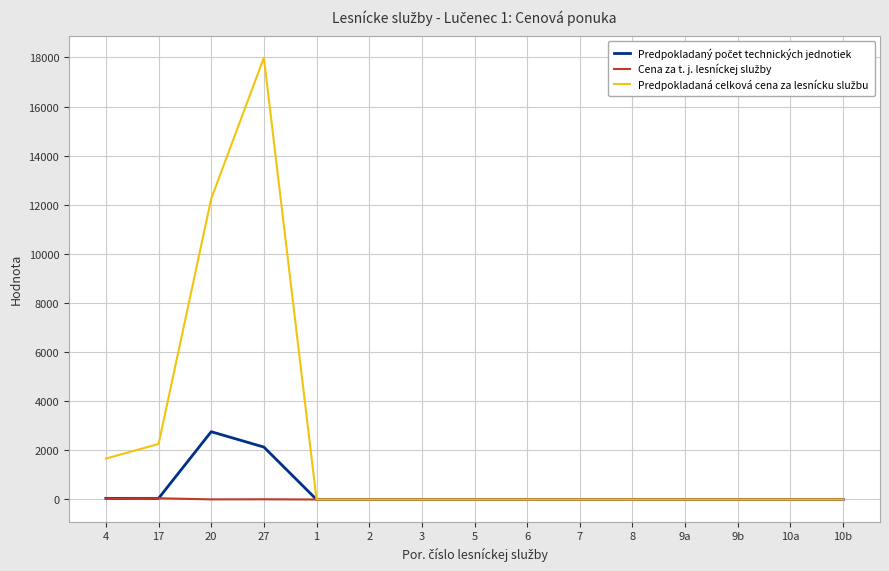

At which category is the sum across all series the highest?

27